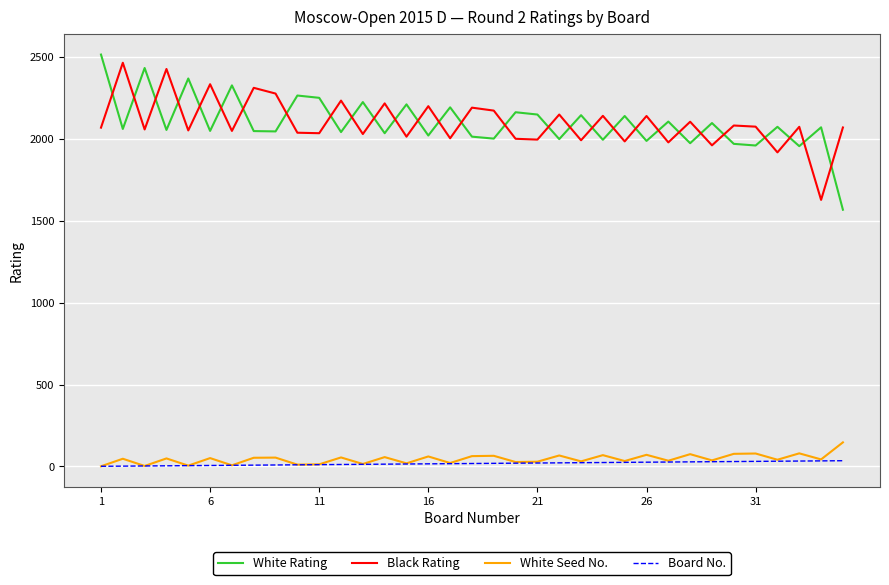

What is the lowest value of the White Rating series?

1567